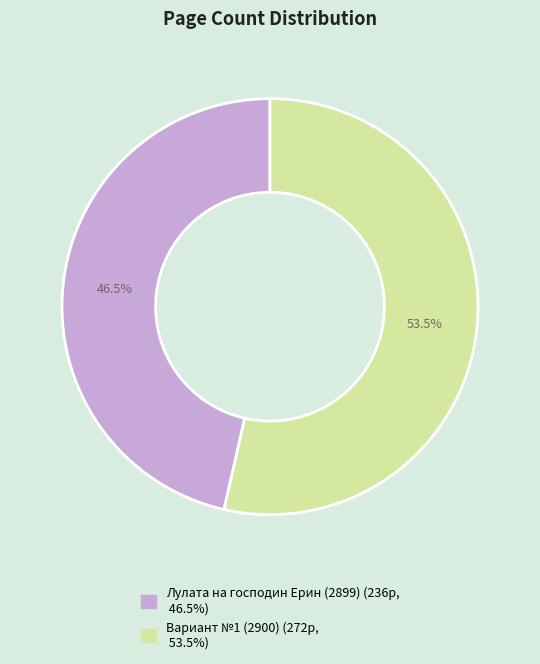

What is the ratio of the value at Вариант №1 (2900) to the value at Лулата на господин Ерин (2899)?

1.2